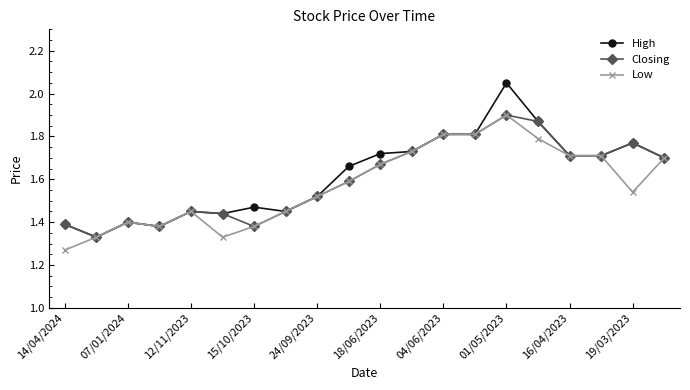

Count the number of data series in this chart.

3